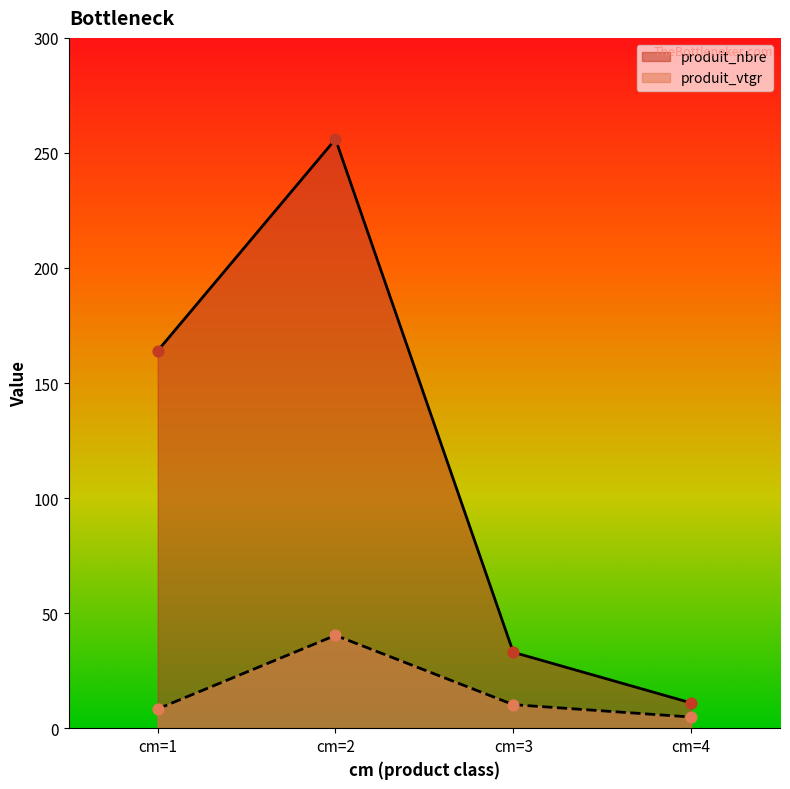

At which category is the sum across all series the highest?

cm=2